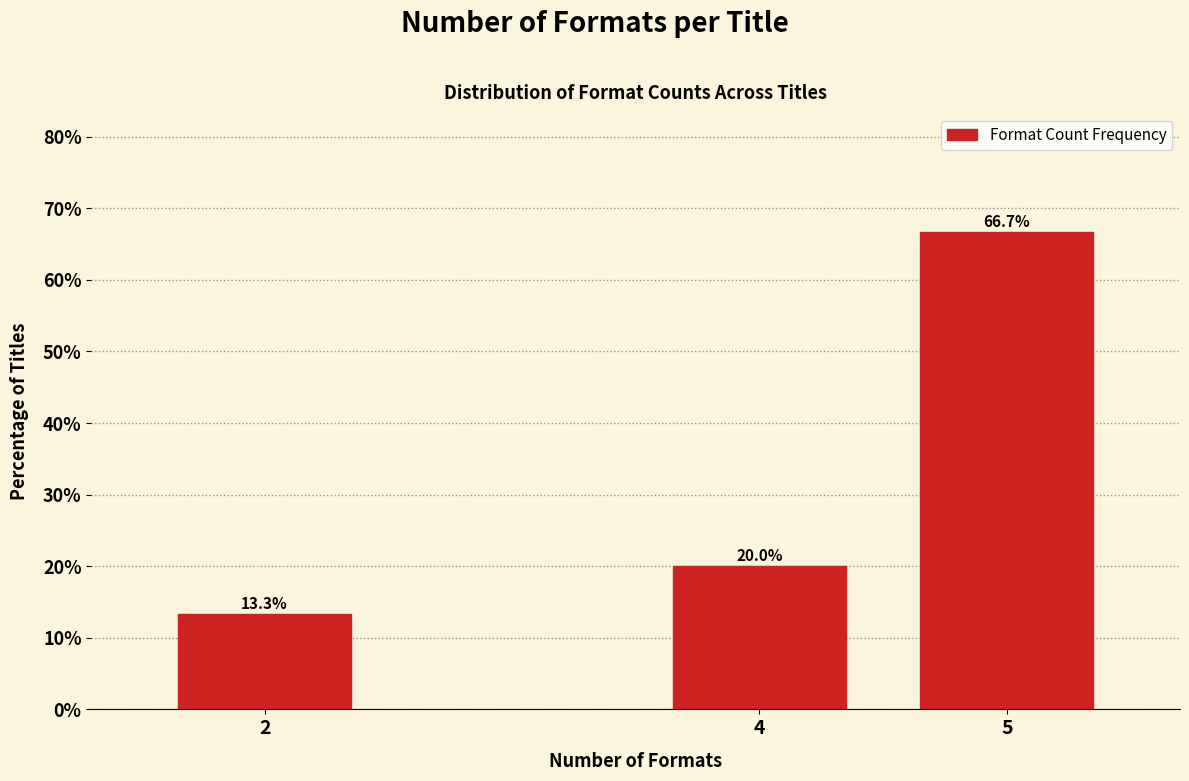

Reading right to left, what are all the values shown in this chart?

5=66.7	4=20.0	2=13.3